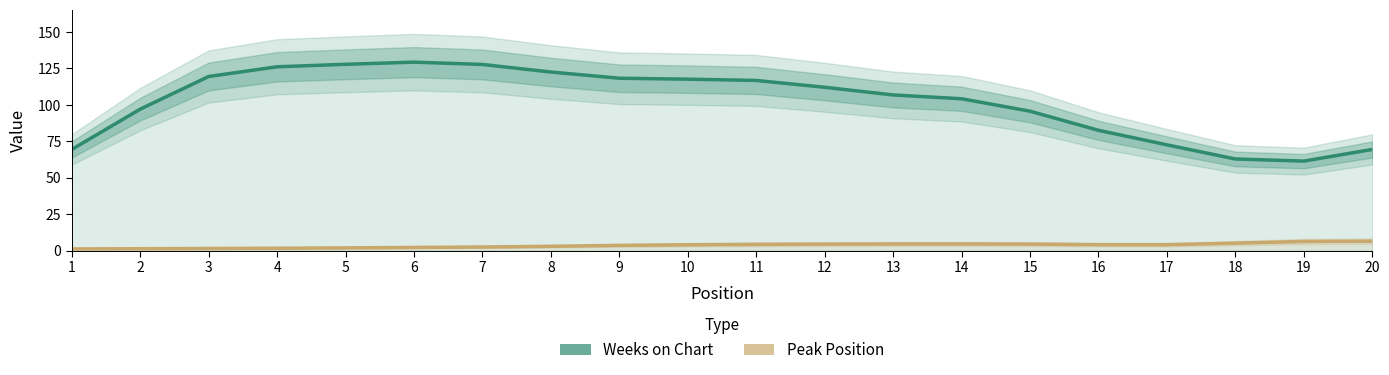

Reading left to right, transcribe all the data shown in this chart.

Weeks on Chart: 69.4	97.0	119.4	126.1	127.8	129.3	127.7	122.5	118.2	117.6	116.7	112.0	106.8	104.2	95.6	82.5	72.5	62.8	61.4	69.4
Peak Position: 1.1	1.3	1.4	1.6	1.8	2.1	2.4	2.9	3.5	4.0	4.2	4.4	4.5	4.5	4.4	4.0	4.0	5.1	6.2	6.4